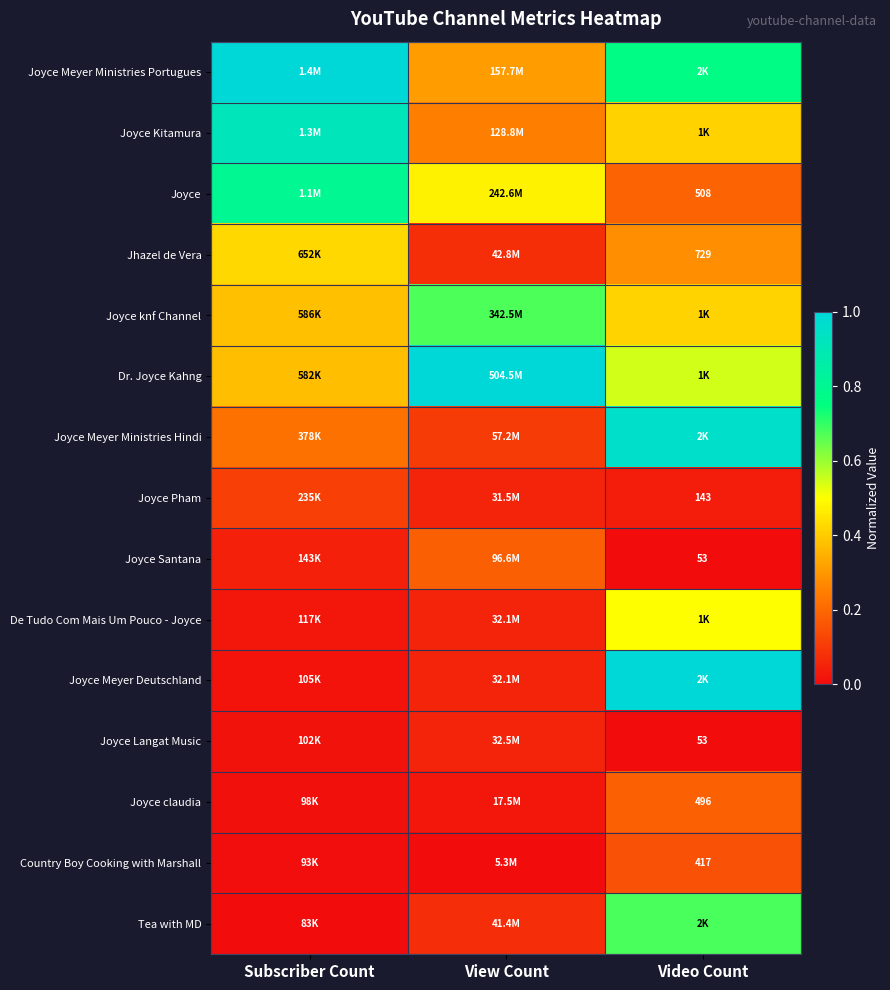

The Dr. Joyce Kahng series shows 0.5 at Video Count. True or false?

True